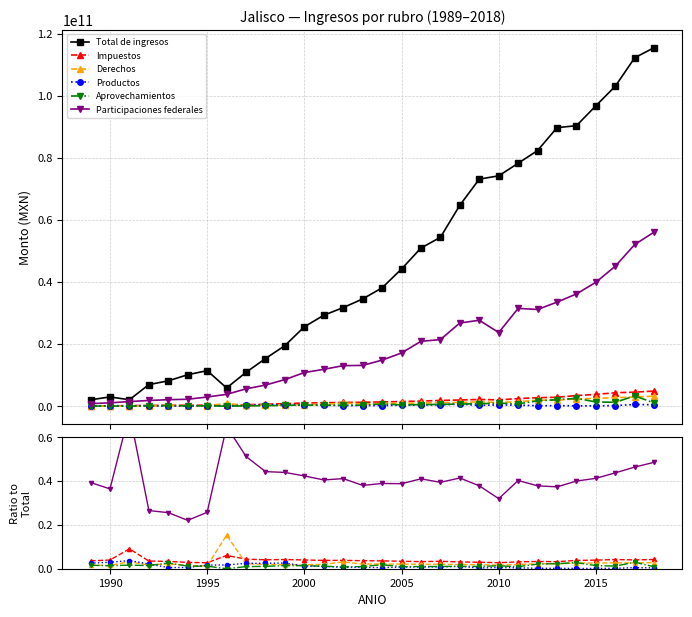

How many series are shown in this chart?

6